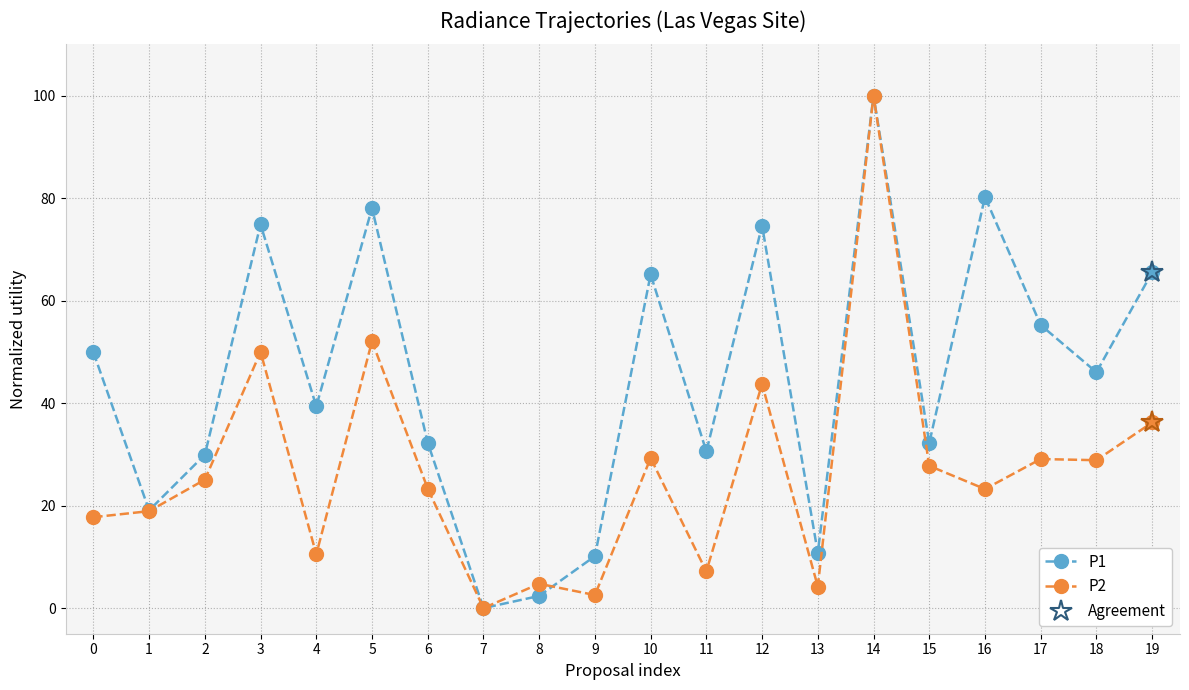

What is the difference between the P1 values at 2 and 5?

48.1